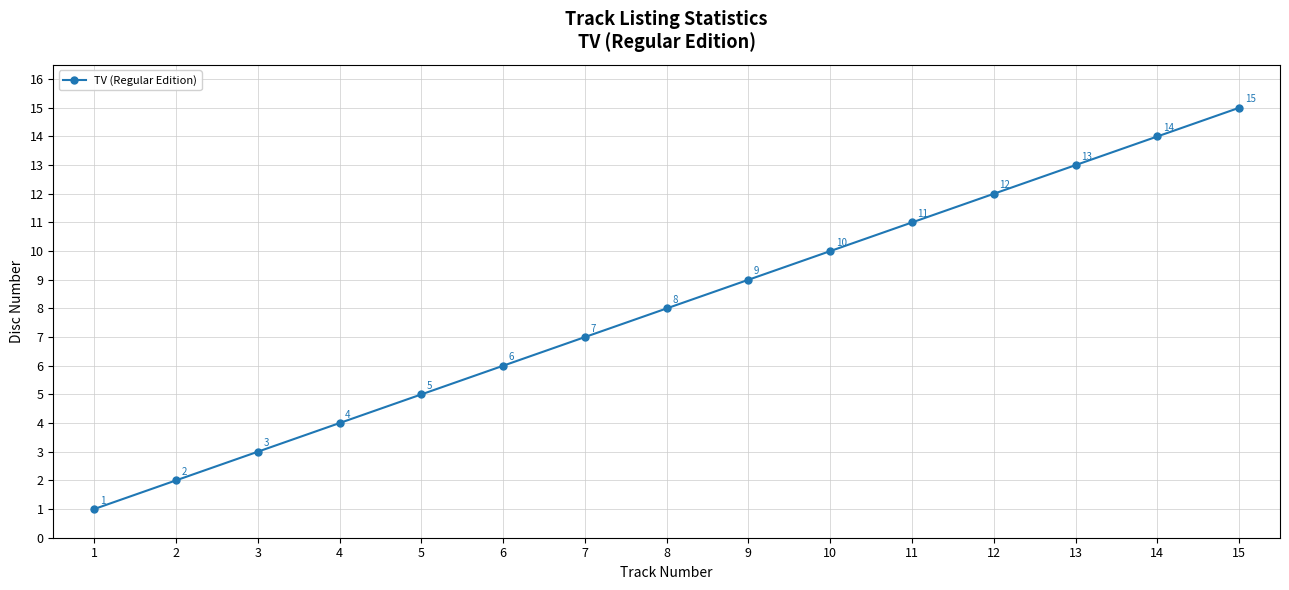

What is the change in value from 7 to 12?

+5